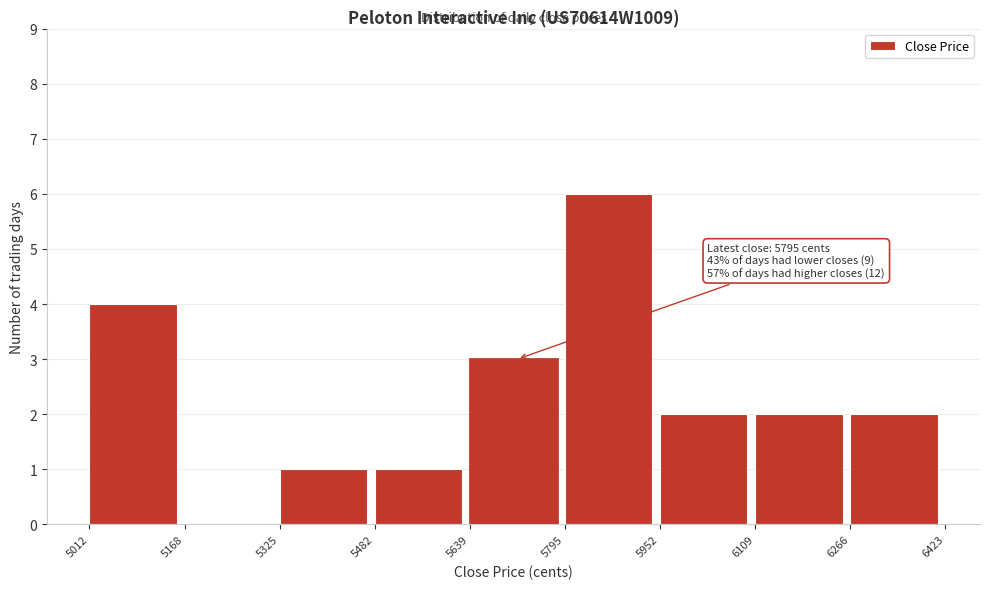

Which range on the x-axis has the tallest bar?

5795 to 5952